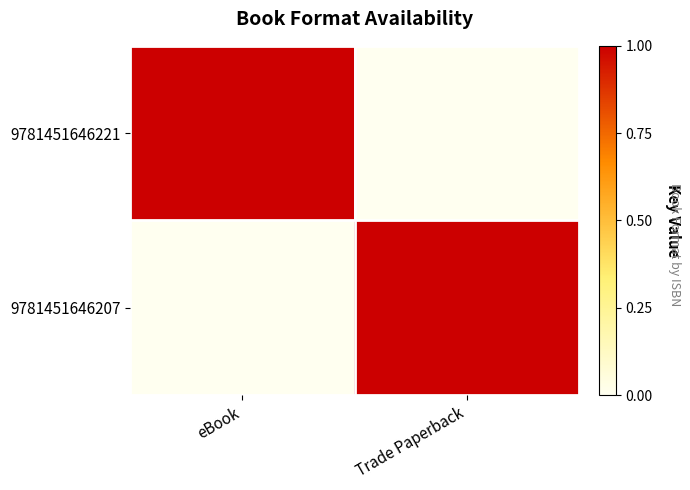

How many series are shown in this chart?

2